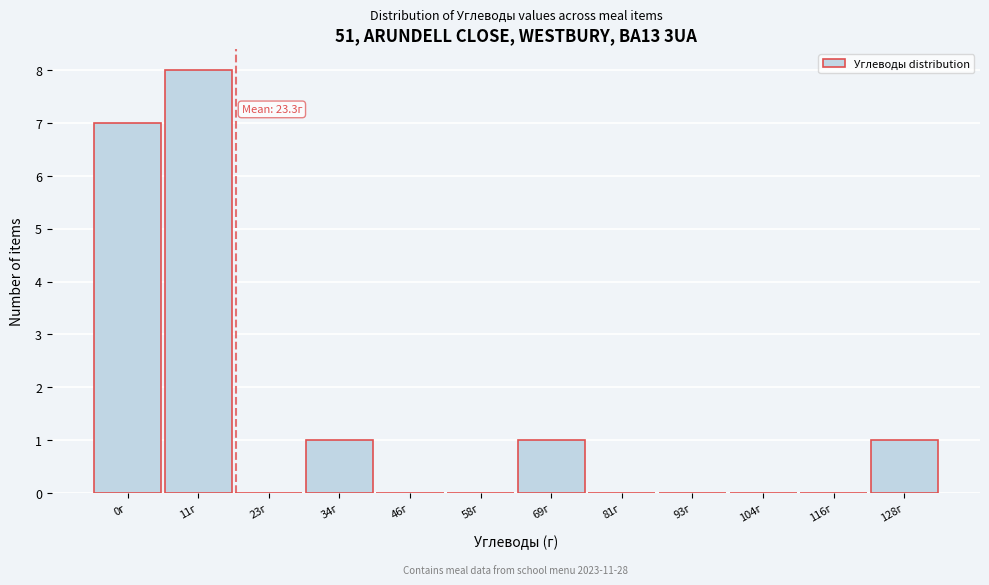

Reading left to right, transcribe all the data shown in this chart.

0г=7	11г=8	23г=0	34г=1	46г=0	58г=0	69г=1	81г=0	93г=0	104г=0	116г=0	128г=1